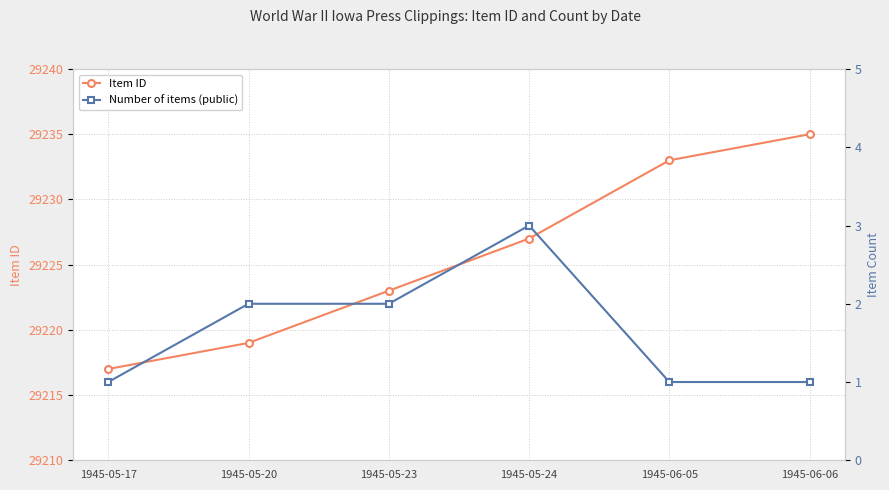

What is the total value across all series at 1945-05-24?

29230